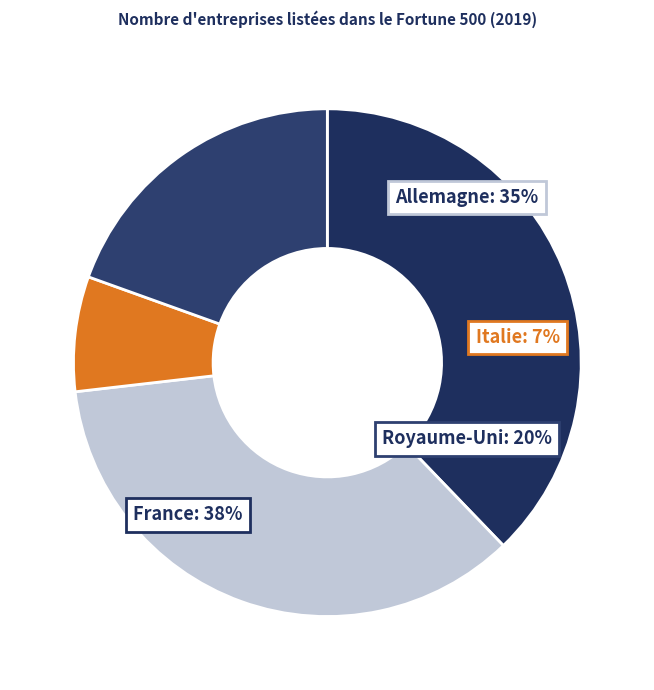

Do Italie and Royaume-Uni together represent more than half of the pie?

No